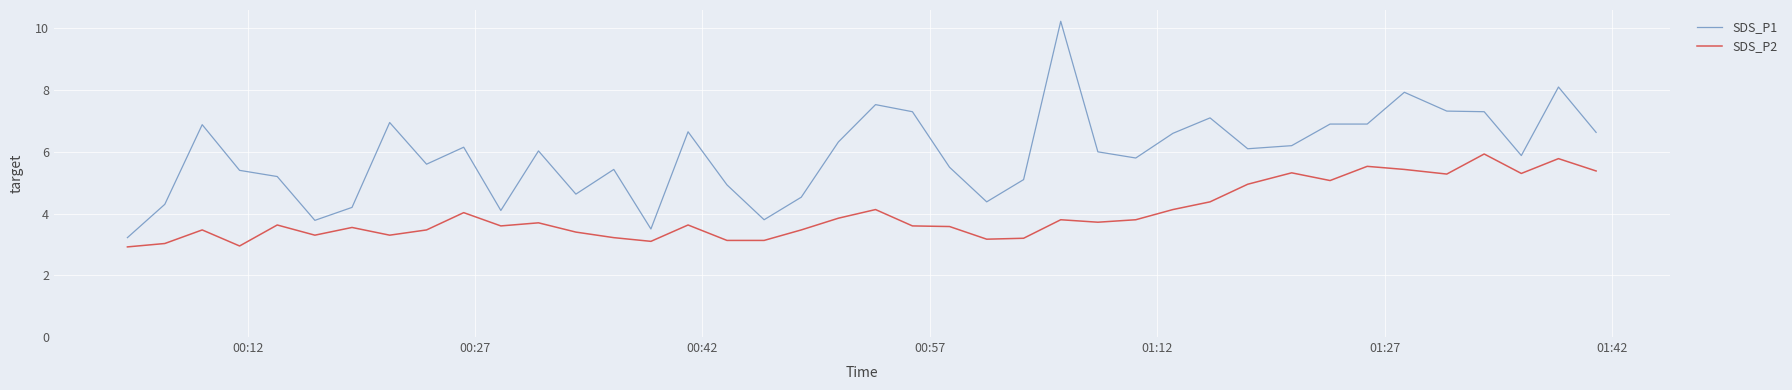

True or false: SDS_P2 and SDS_P1 cross at least once.

False